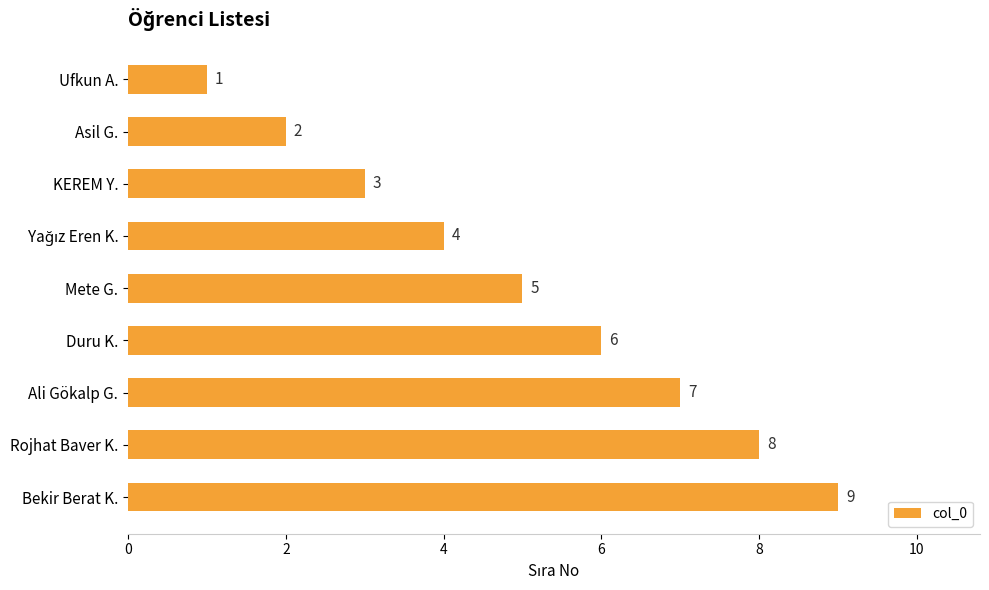

What is the value of the 6th bar from the top?

6